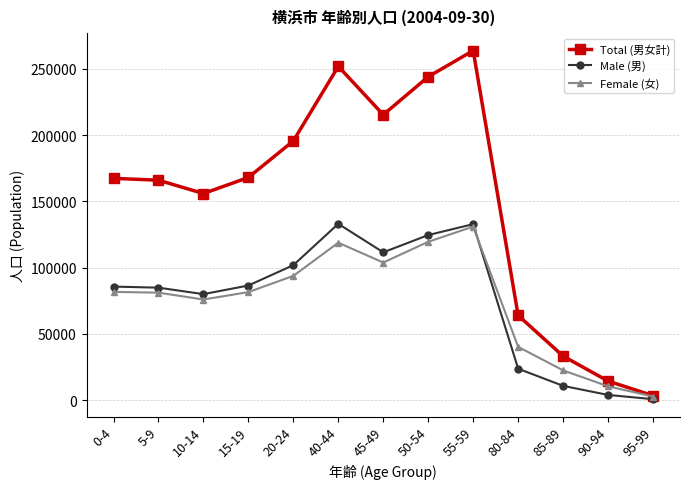

How many distinct data groups are displayed?

3